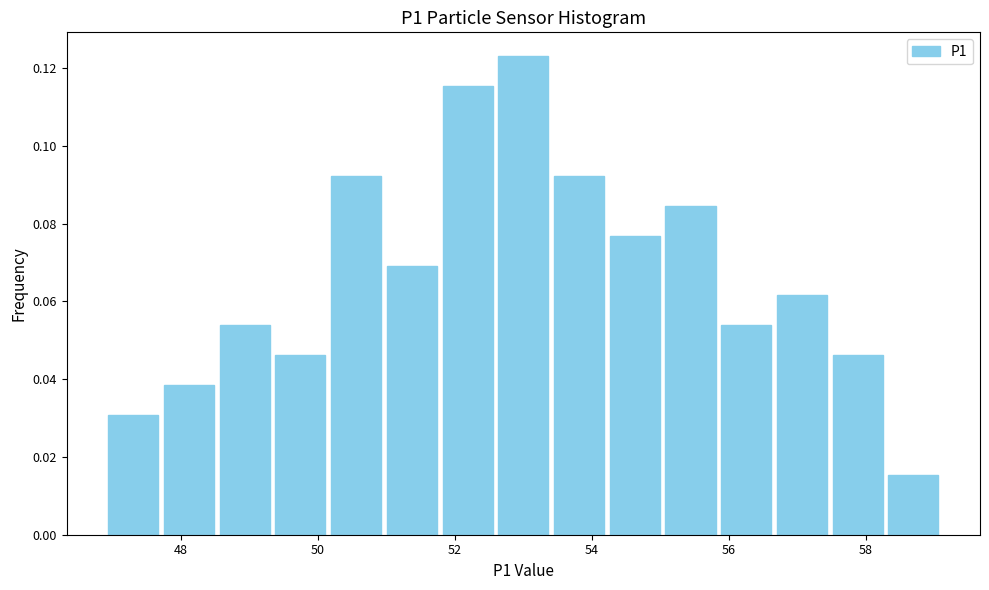

Over which range of the x-axis is the bar tallest?

52.6 to 53.4